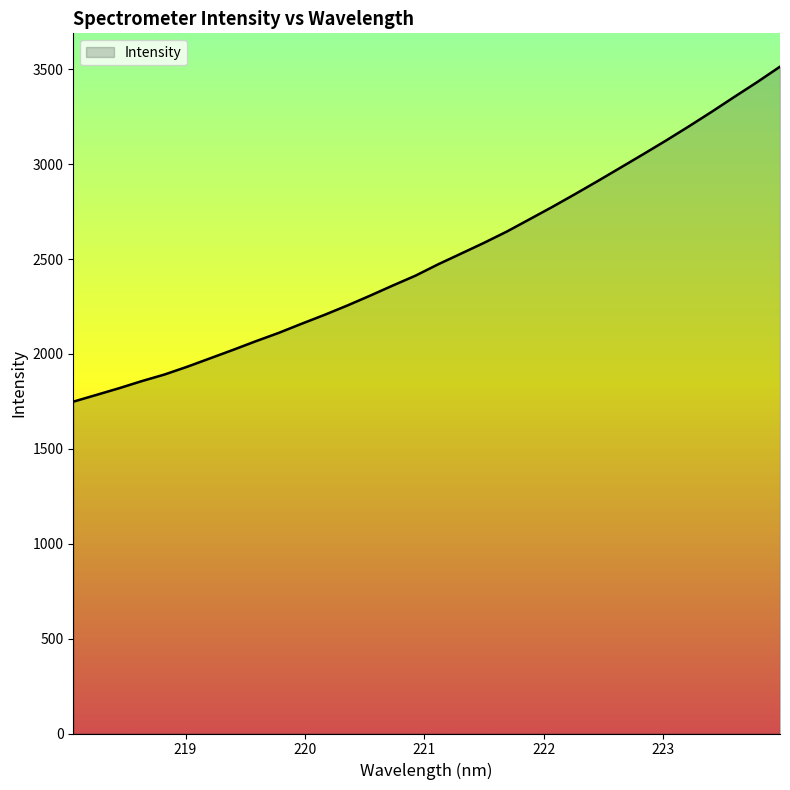

What is the difference between the maximum and minimum values?

1765.2